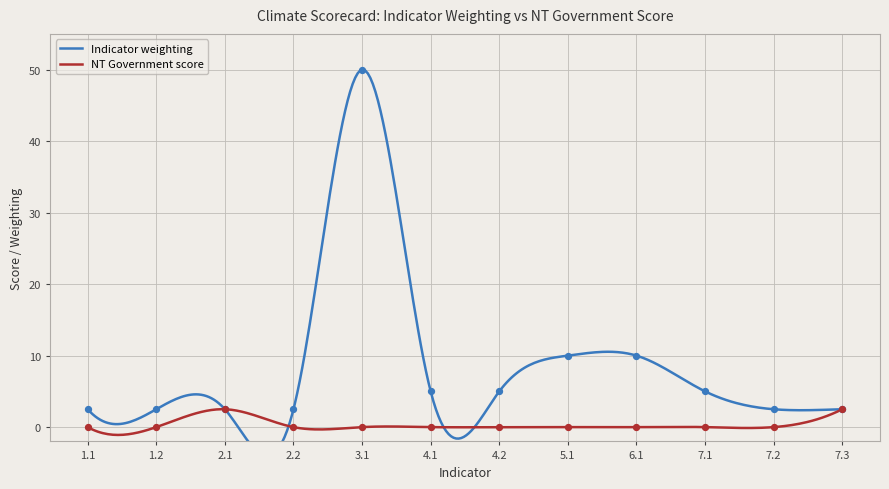

Which series contains the highest Y value?

Indicator weighting